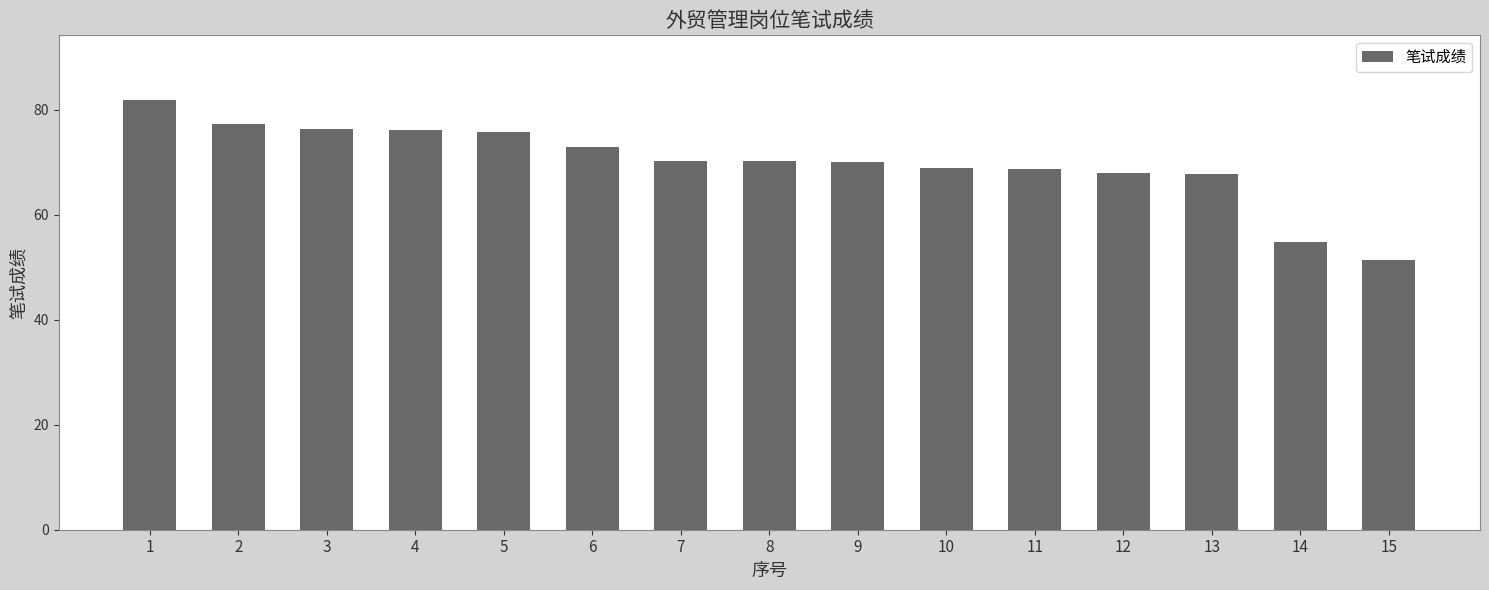

True or false: the data shows 38.1 at 9.

False